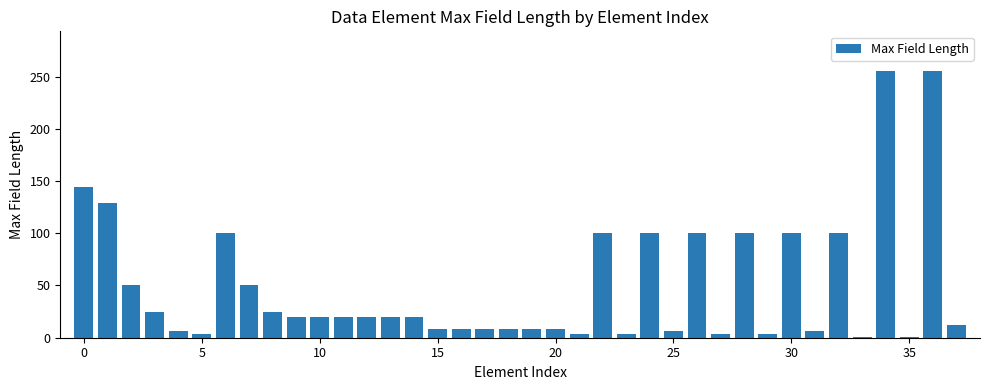

What is the average value?

49